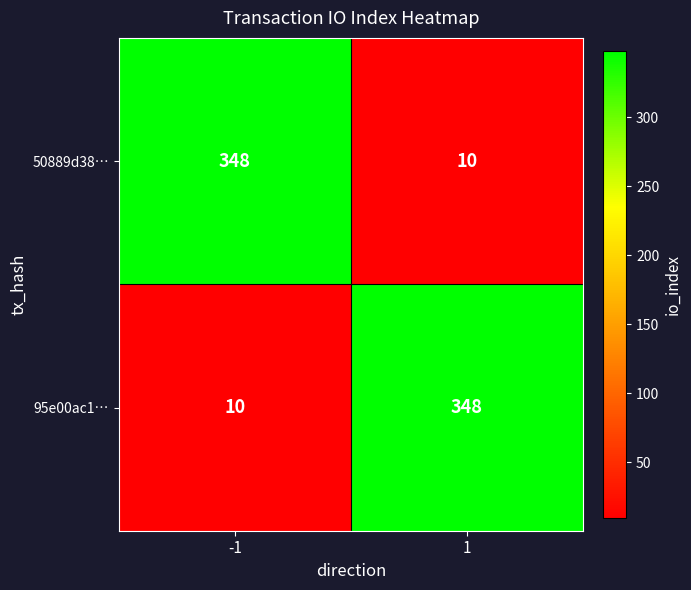

At how many categories does at least one series exceed 209?

2